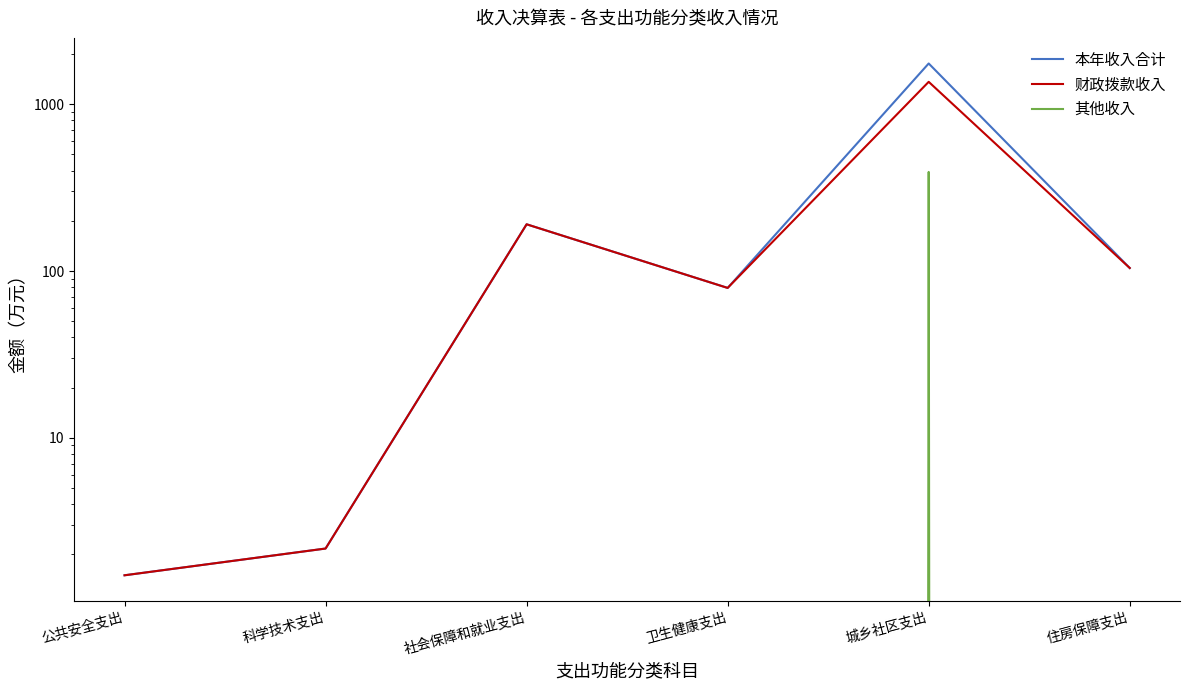

Rank the categories by 本年收入合计 value from lowest to highest.

公共安全支出, 科学技术支出, 卫生健康支出, 住房保障支出, 社会保障和就业支出, 城乡社区支出